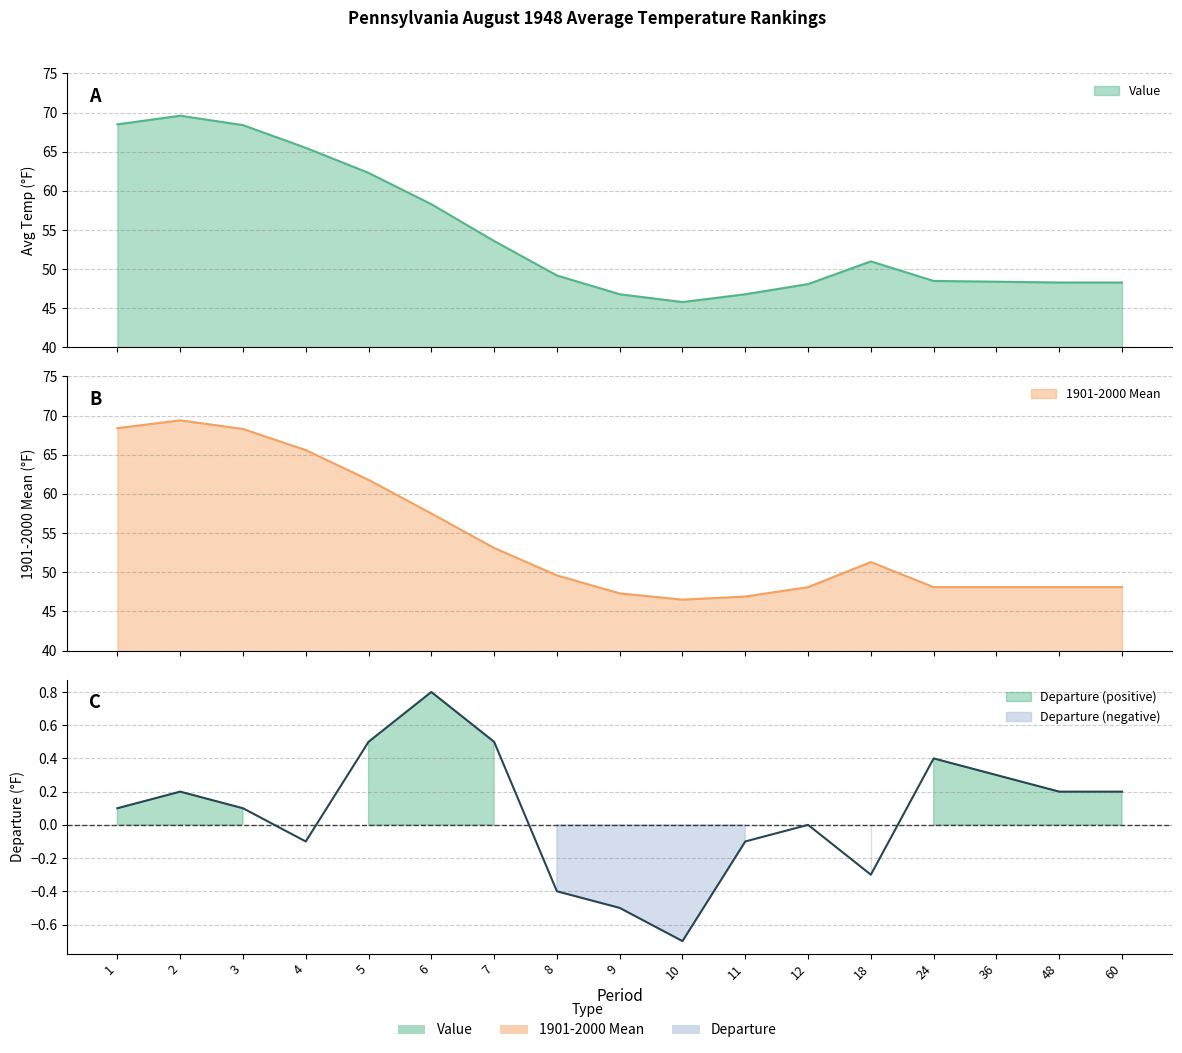

True or false: 1901-2000 Mean and Departure intersect in this chart.

False